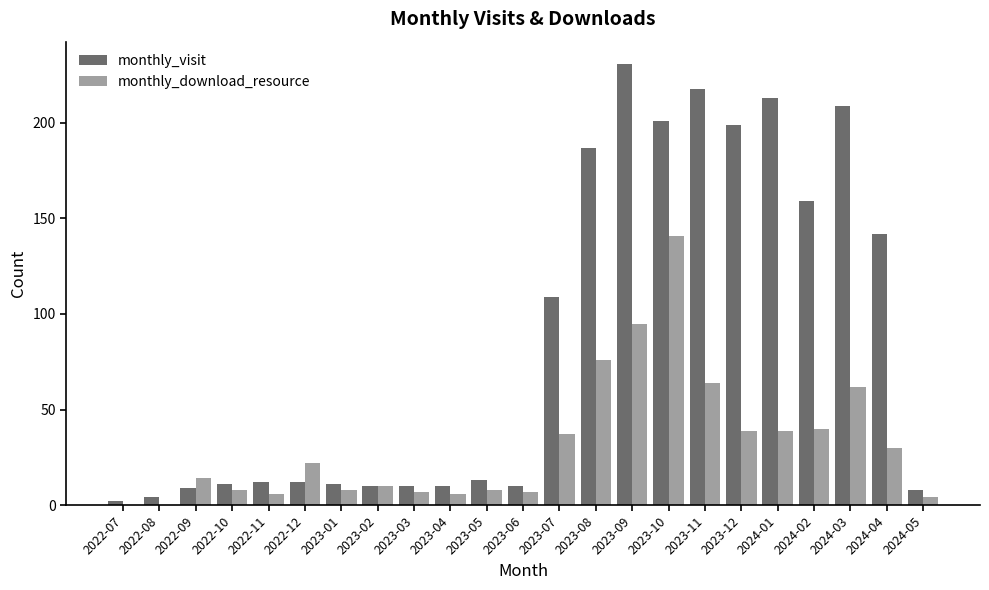

What value does the monthly_visit series have at 2022-07?

2